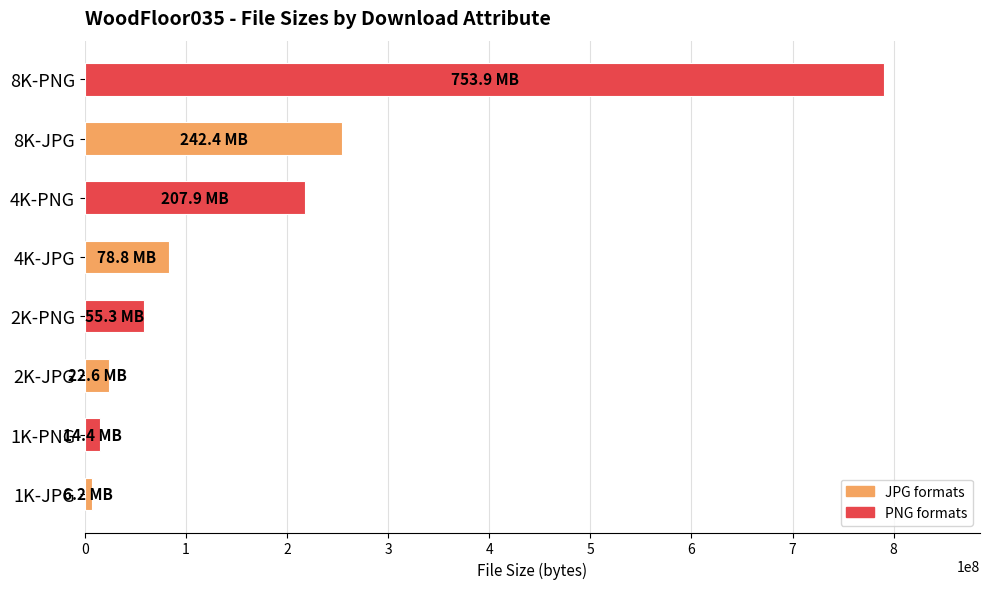

The value at 8K-JPG is 390432597. True or false?

False